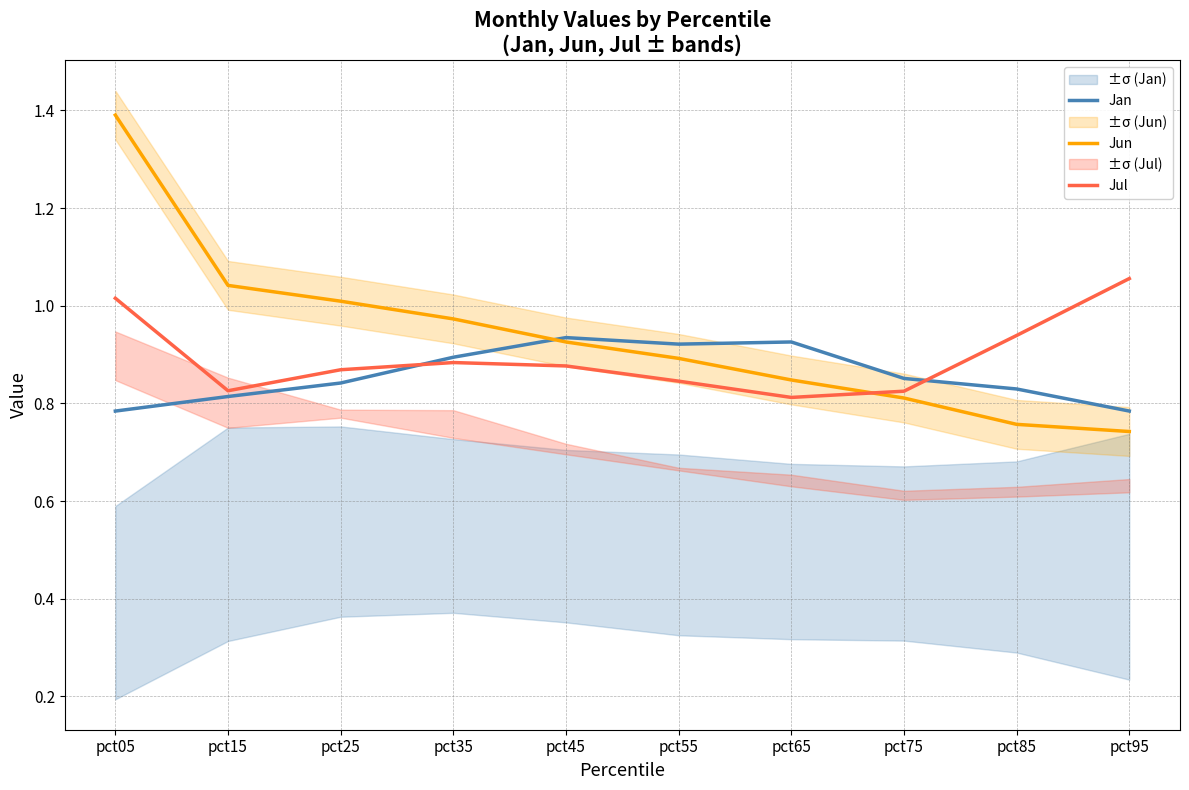

What is the sum of the Jun values at pct85 and pct75?

1.6